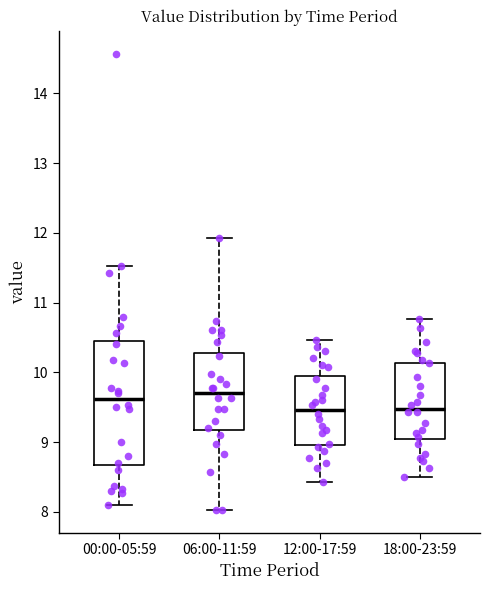

Comparing the boxes themselves (not the whiskers), which one is the tallest?

00:00-05:59